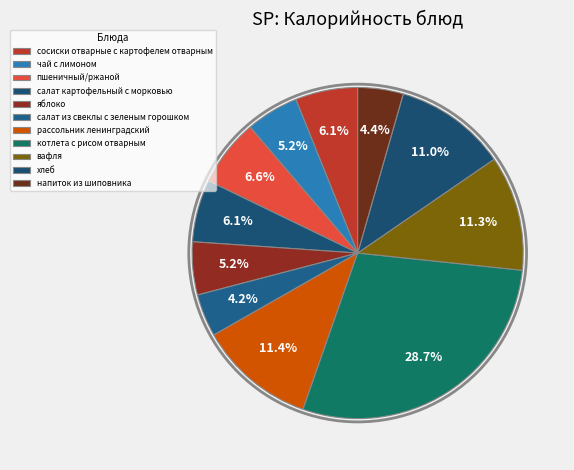

Does any single category account for the majority?

No